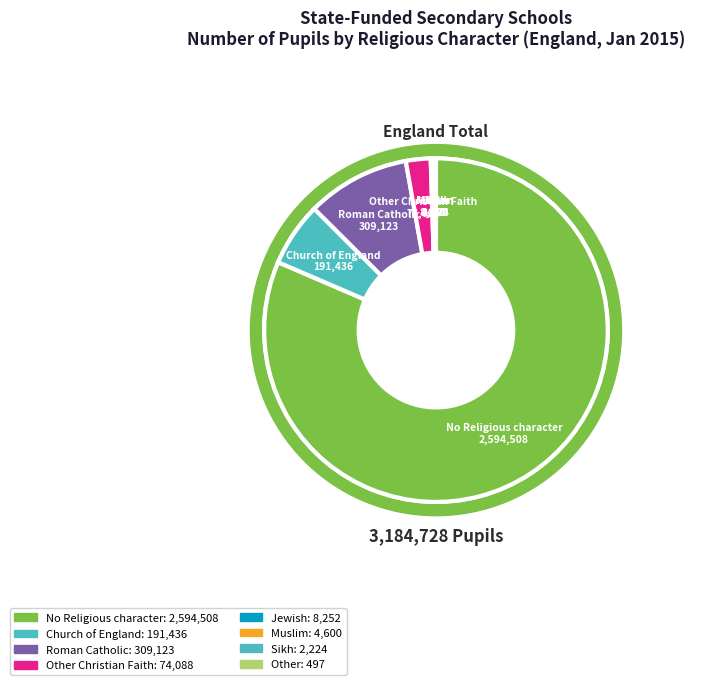

Which category accounts for the majority?

No Religious character